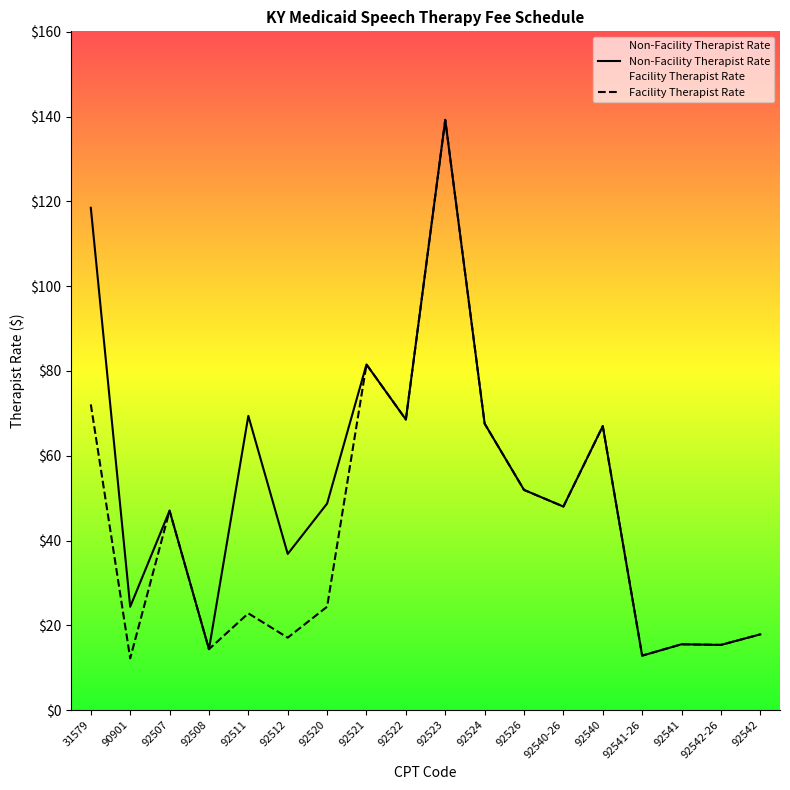

True or false: Facility Therapist Rate and Non-Facility Therapist Rate cross at least once.

False